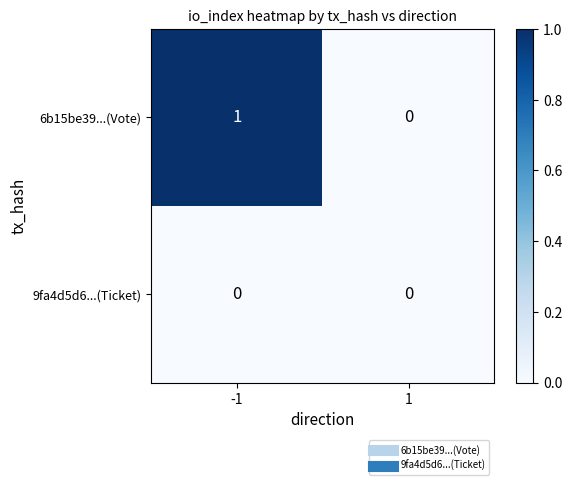

List the series in order of their peak value, lowest first.

9fa4d5d6...(Ticket), 6b15be39...(Vote)